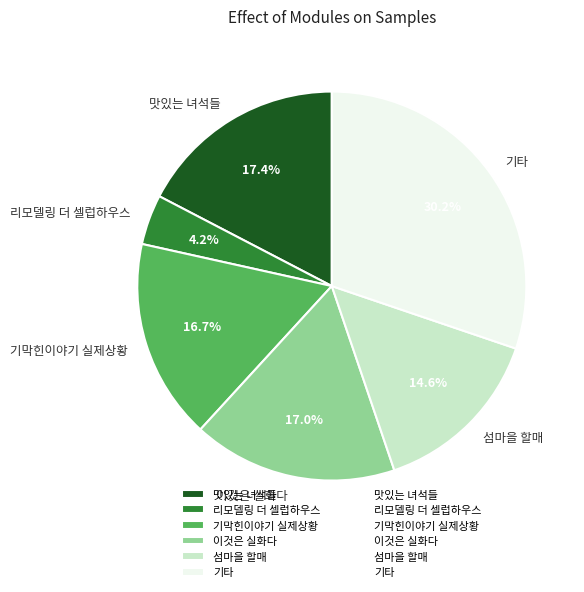

Combined, do 맛있는 녀석들 and 기막힌이야기 실제상황 account for over 50%?

No